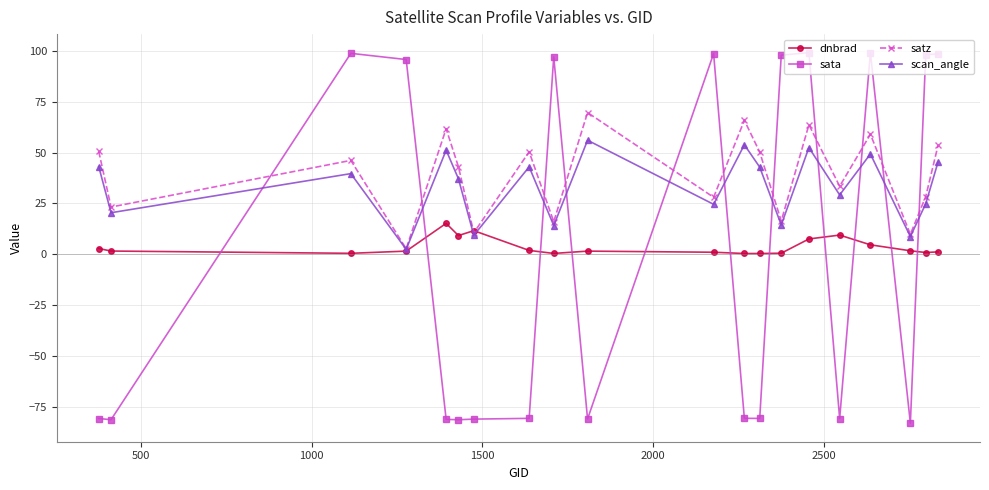

How many distinct data groups are displayed?

4